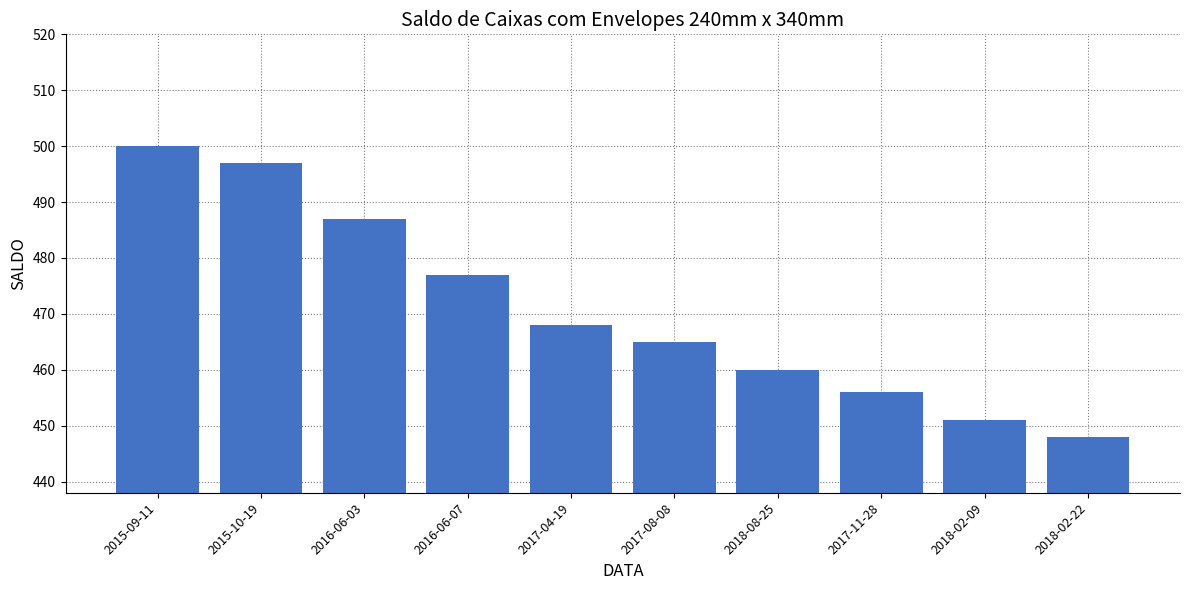

Between 2015-10-19 and 2017-11-28, which is larger?

2015-10-19